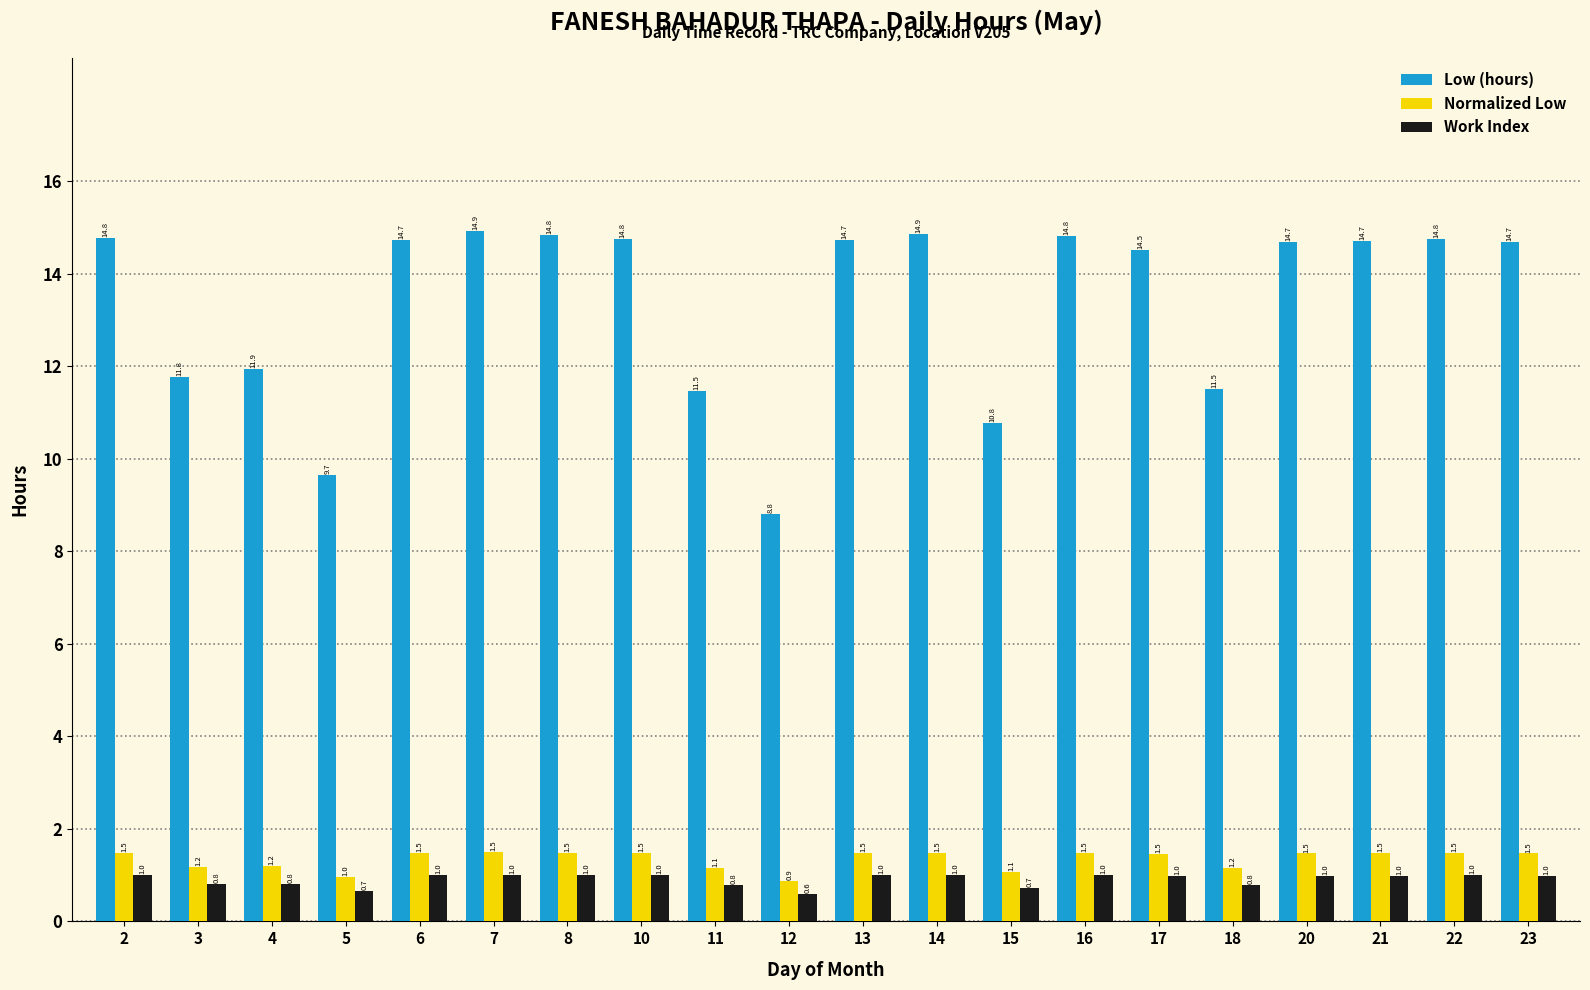

What is the total value across all series at 14?

17.4